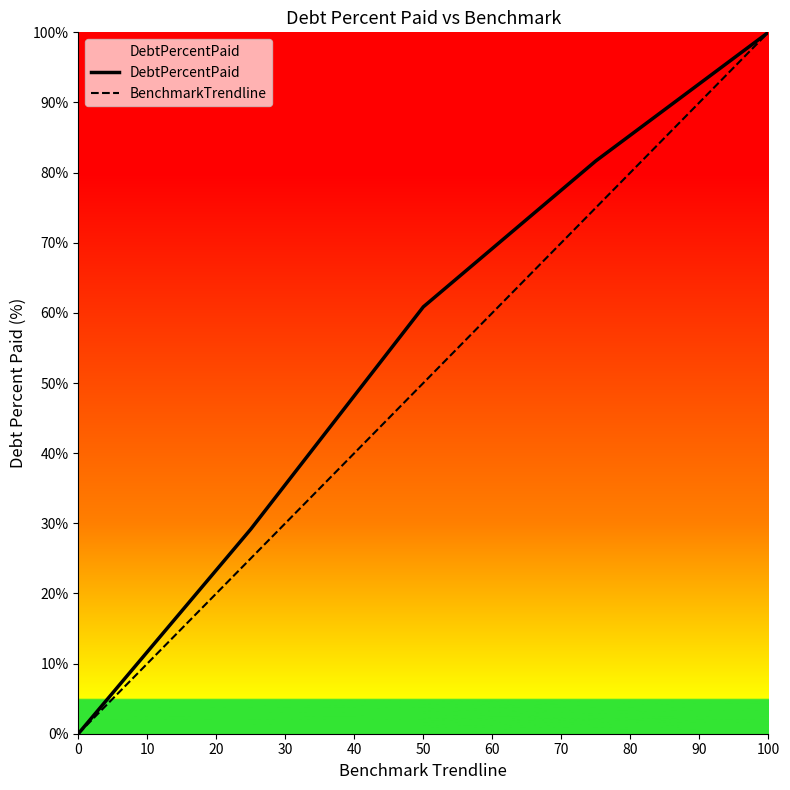

What is the maximum value for DebtPercentPaid?

100.0